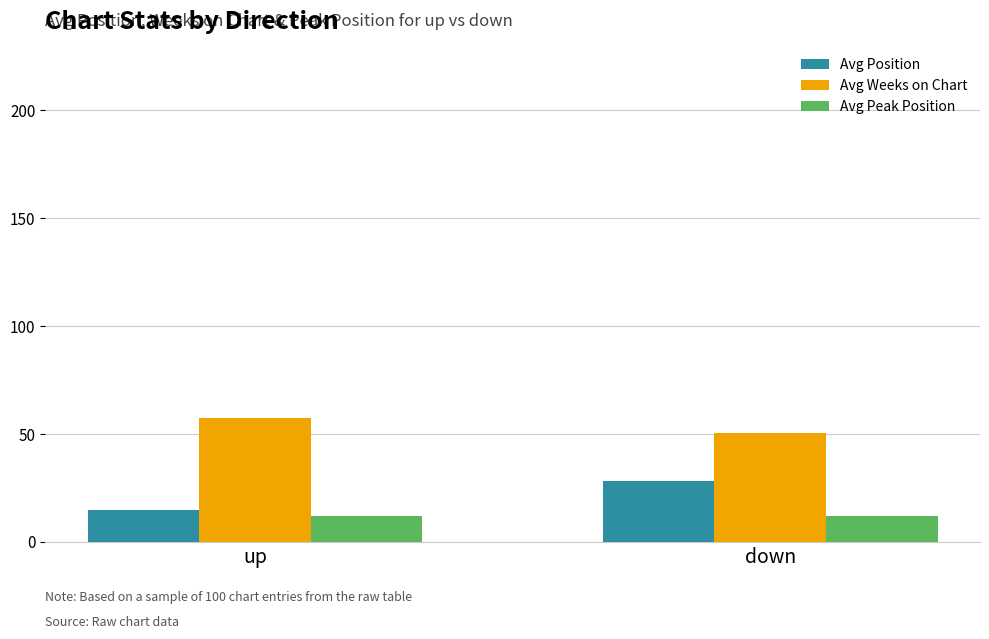

What is the sum of the Avg Weeks on Chart values at up and down?

107.4